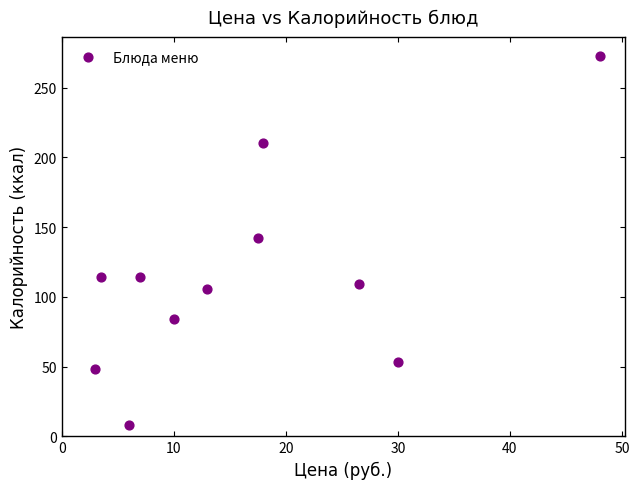

What is the average Y value?

115